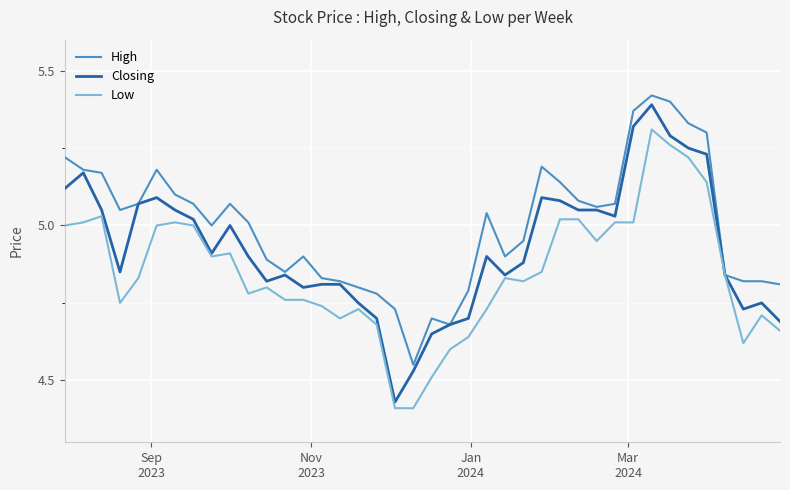

List the series in order of their overall mean, lowest first.

Low, Closing, High